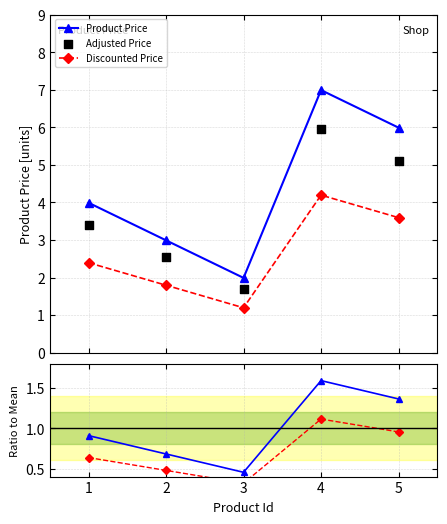

At how many categories does at least one series exceed 5?

2